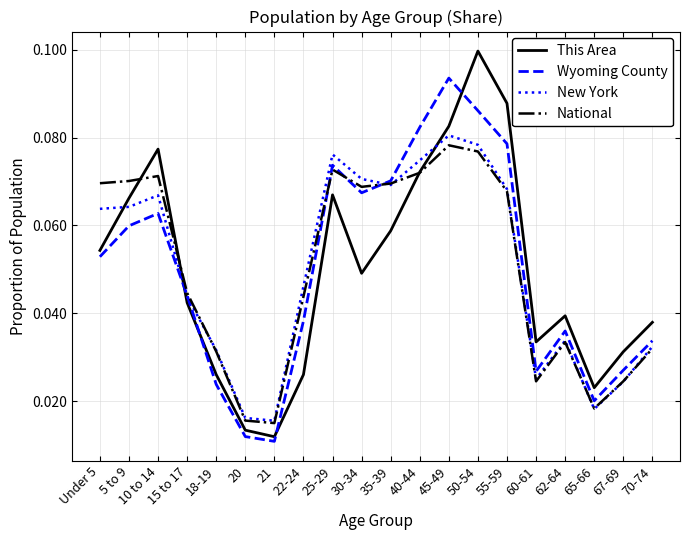

At which category does Wyoming County reach its first local valley?

21